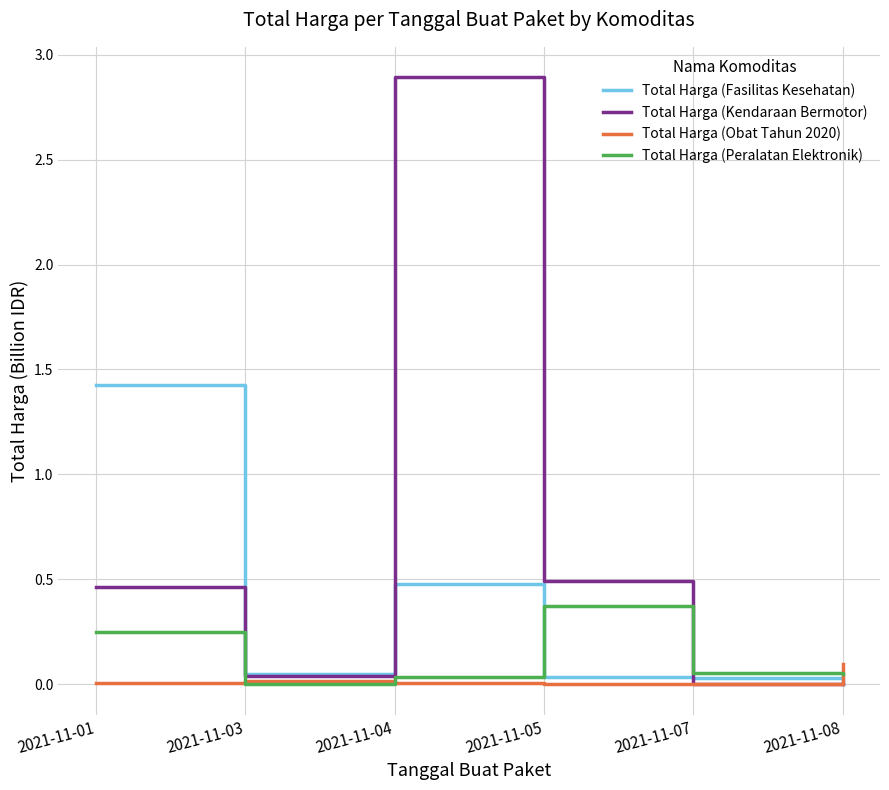

Between 2021-11-04 and 2021-11-05, which series saw the biggest shift?

Total Harga (Kendaraan Bermotor)